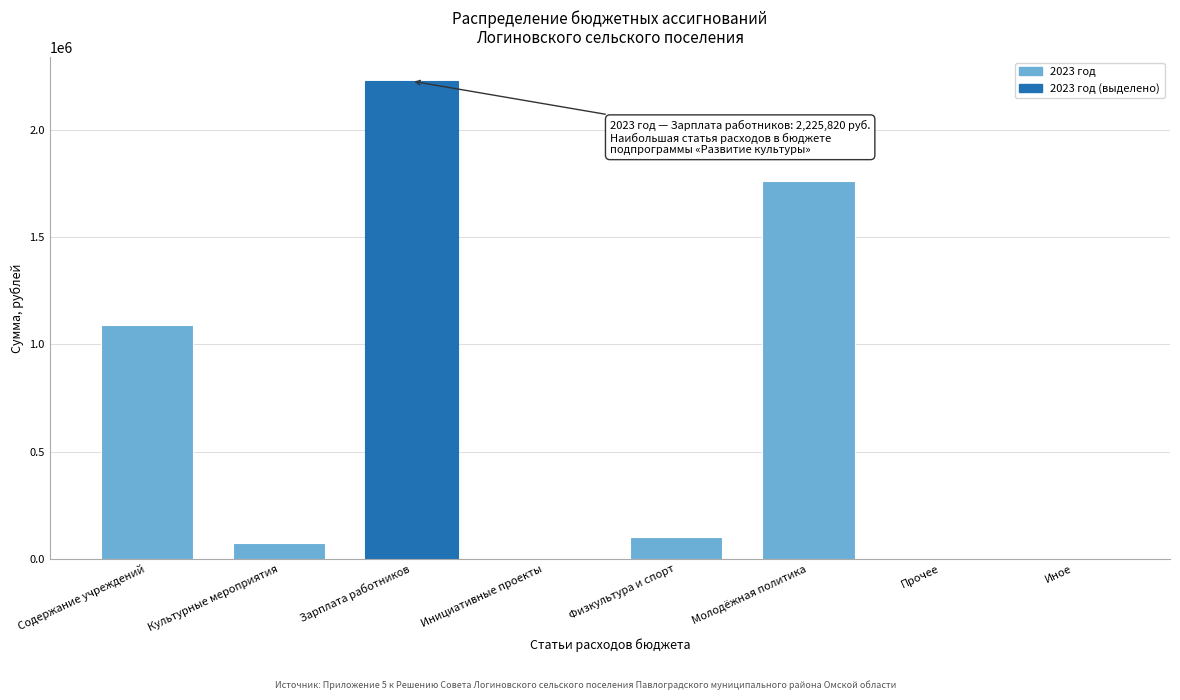

Reading left to right, list all the values displayed in this chart.

Содержание учреждений=1088326.2	Культурные мероприятия=73452.2	Зарплата работников=2225819.7	Инициативные проекты=0.0	Физкультура и спорт=103150.0	Молодёжная политика=1758245.6	Прочее=0.0	Иное=0.0